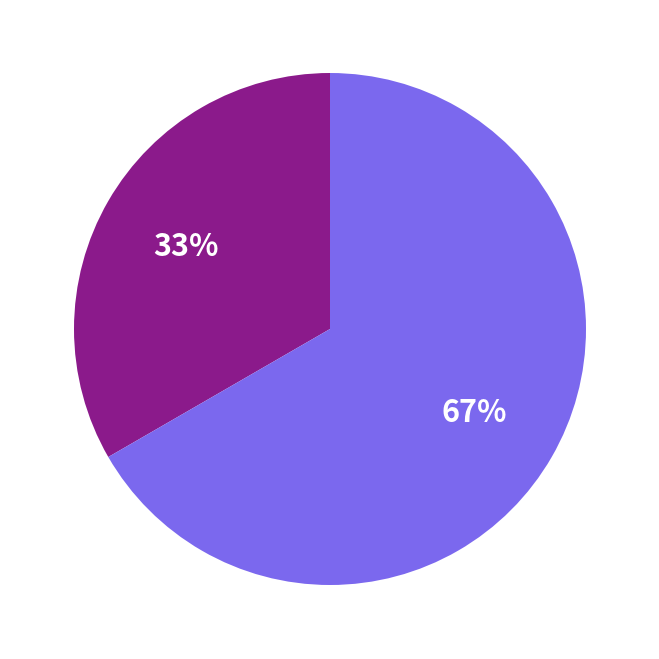

To the nearest percent, what is the average slice percentage?

50%